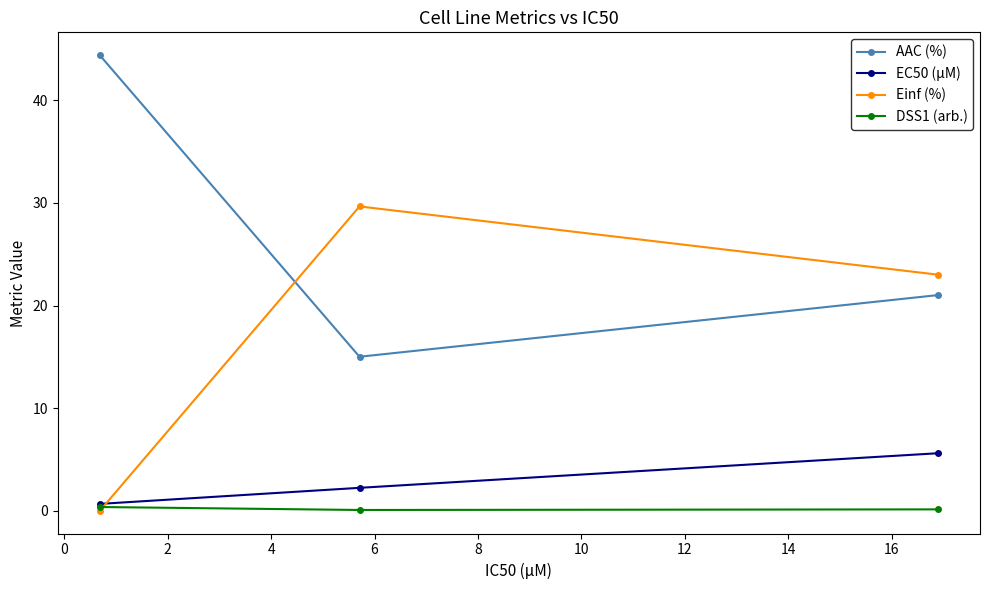

Which series has the largest total across all categories?

AAC (%)